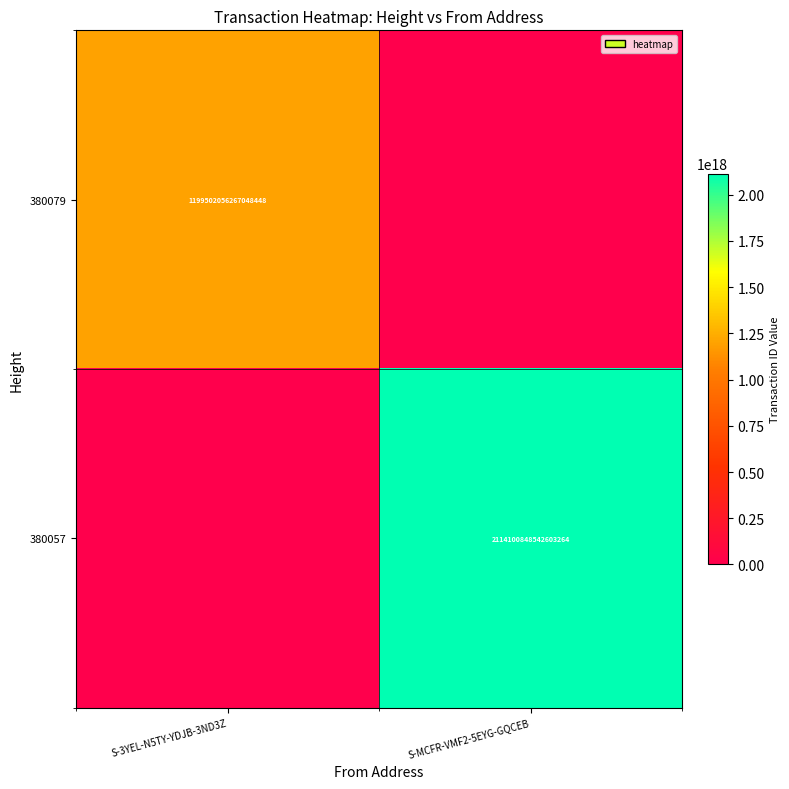

Is the value of 380057 at S-MCFR-VMF2-5EYG-GQCEB greater than the value of 380079 at S-3YEL-N5TY-YDJB-3ND3Z?

Yes